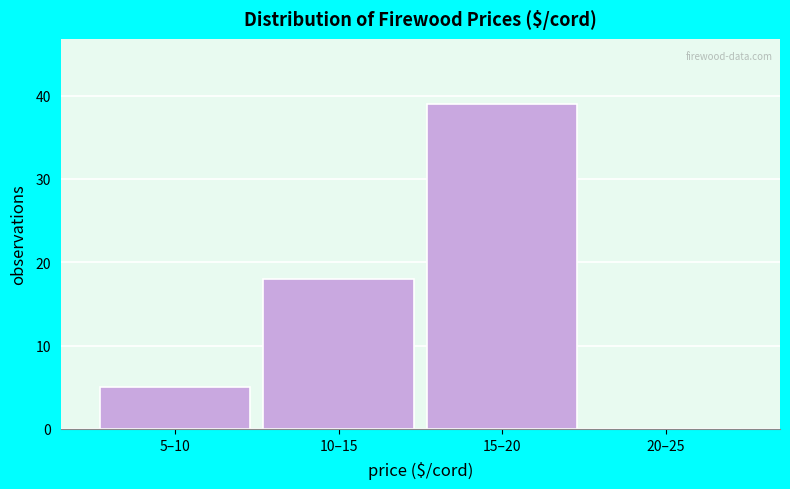

Reading left to right, what are all the values shown in this chart?

5–10=5	10–15=18	15–20=39	20–25=0